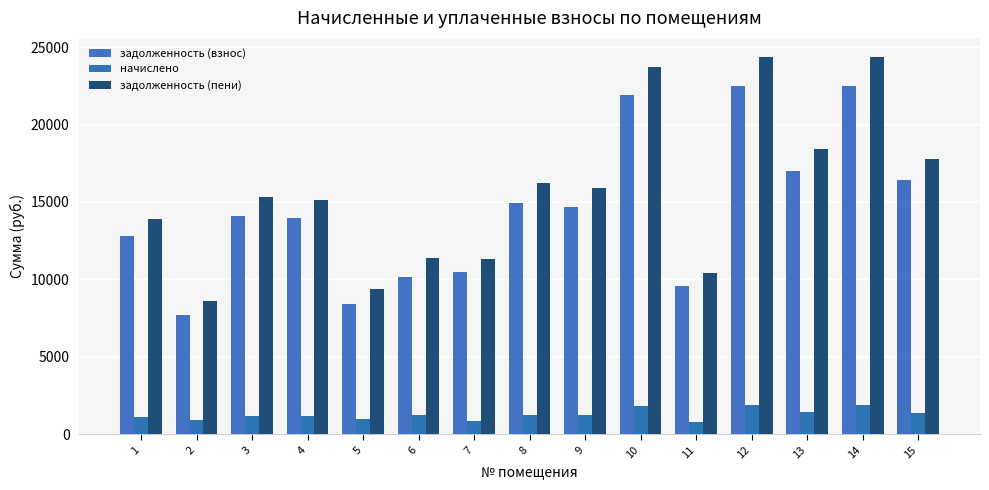

The задолженность (взнос) series shows 10165.6 at 6. True or false?

True